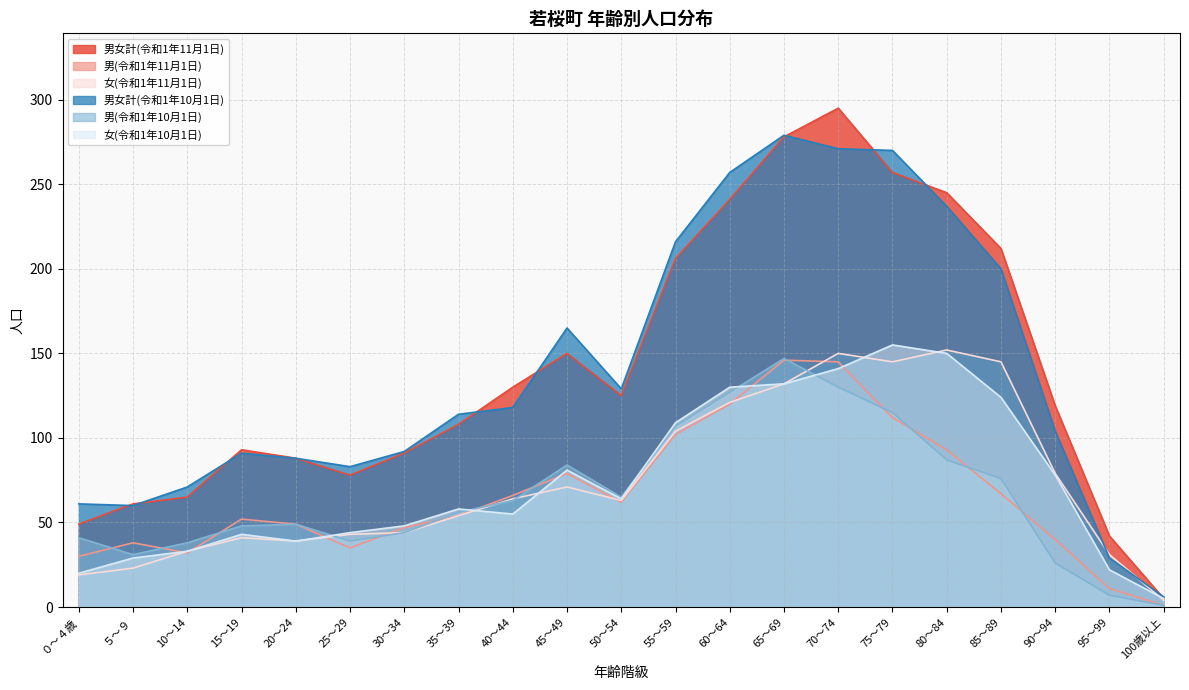

What is the difference between the 女(令和1年11月1日) values at 20～24 and 30～34?

5